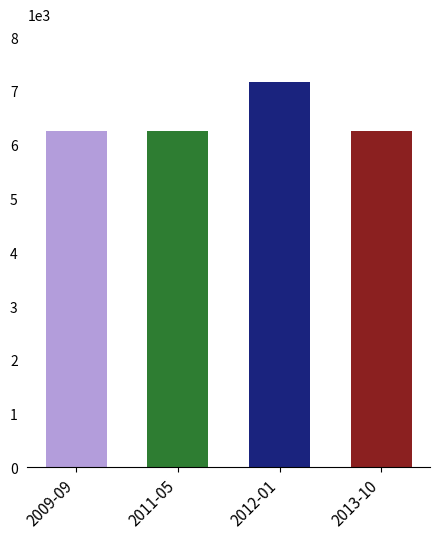

What is the label of the 3rd bar from the left?

2012-01